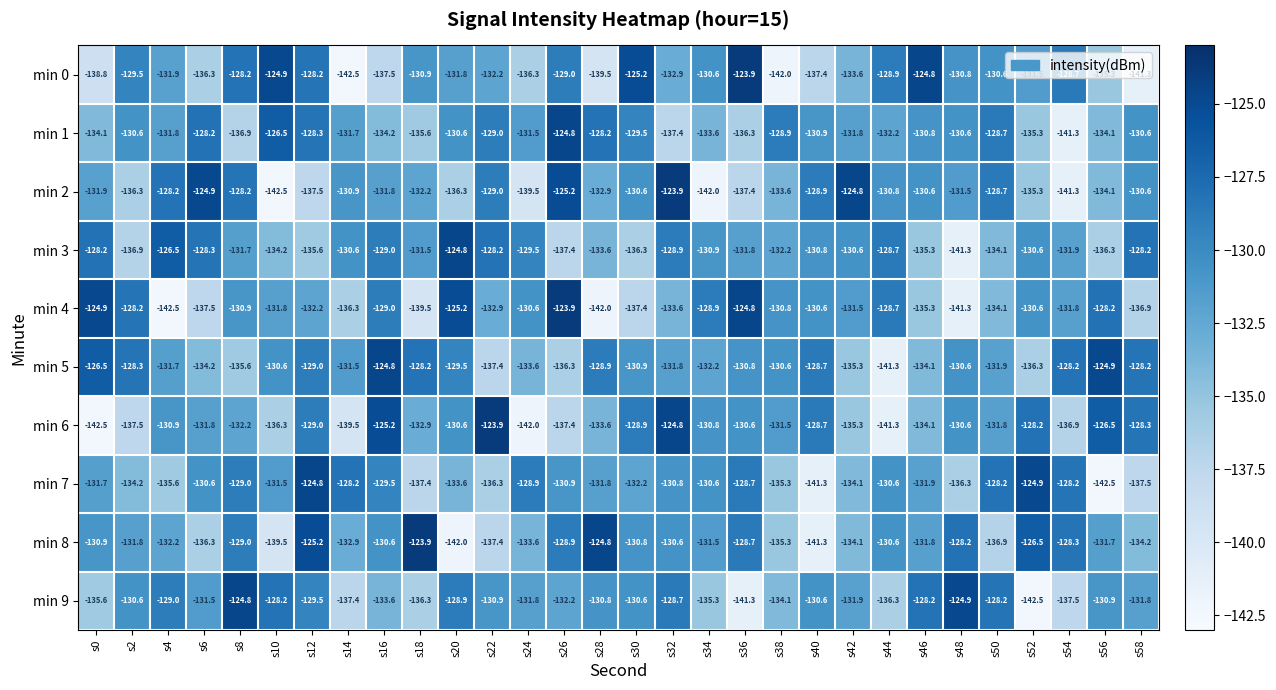

The min 9 series shows -66.3 at s2. True or false?

False